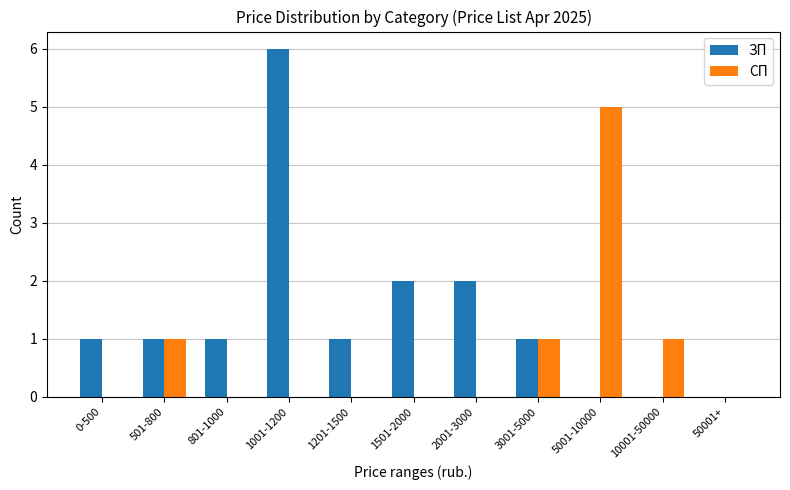

How many series are shown in this chart?

2